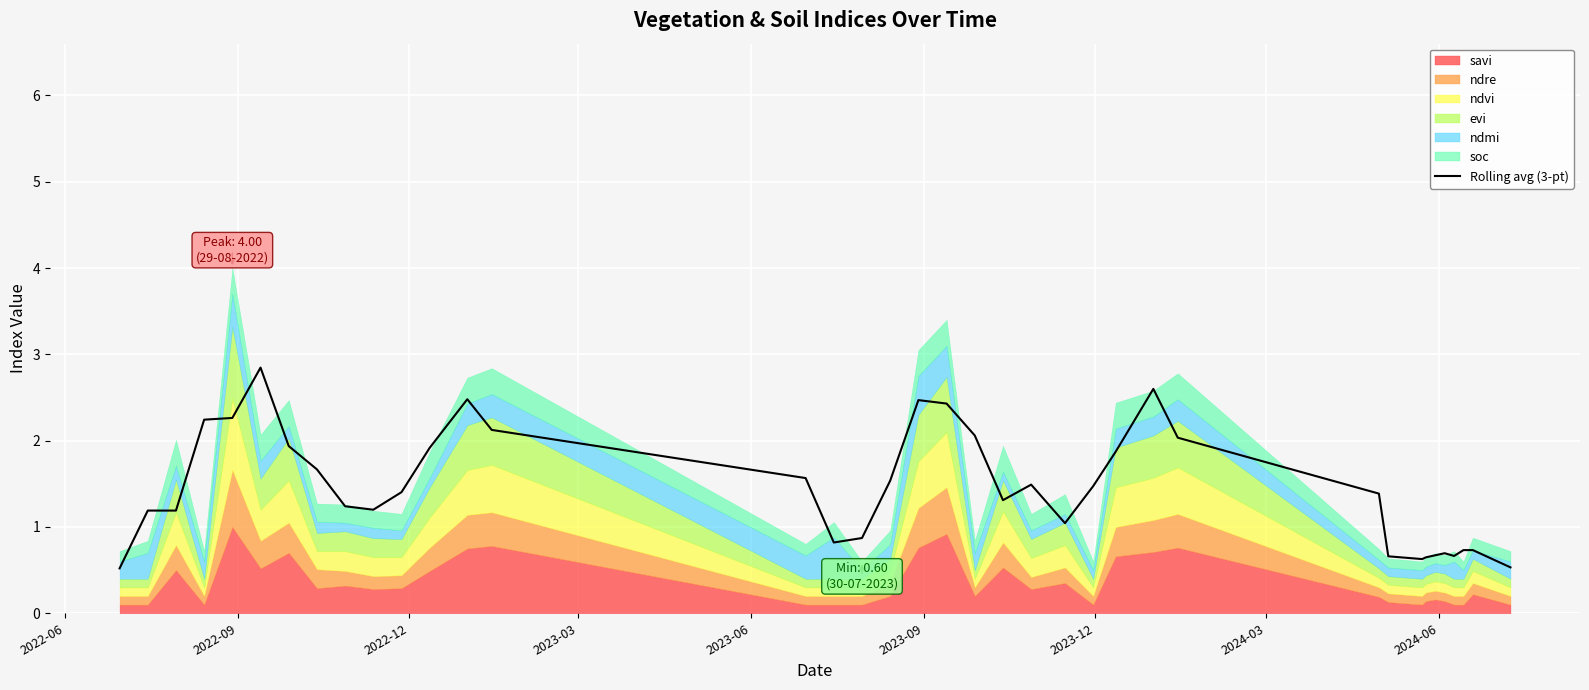

What is the maximum value for Rolling avg (3-pt)?

2.8